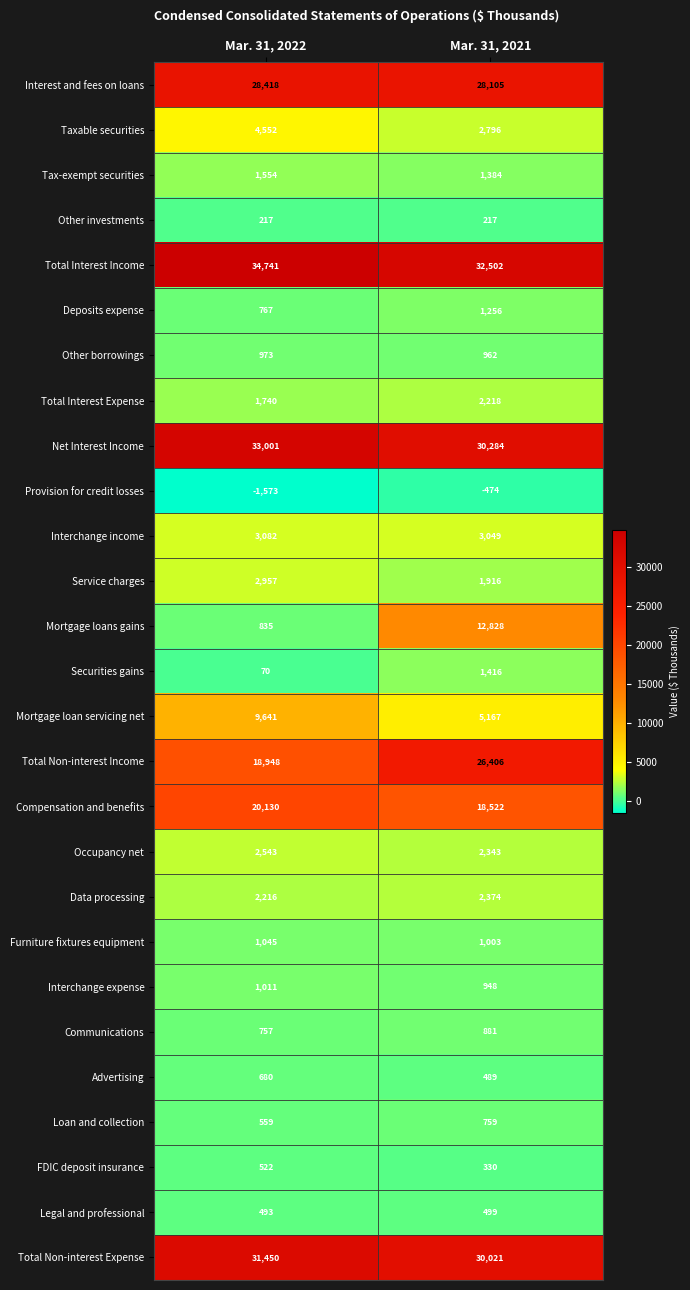

What is the sum of the Furniture fixtures equipment values at Mar. 31, 2021 and Mar. 31, 2022?

2048